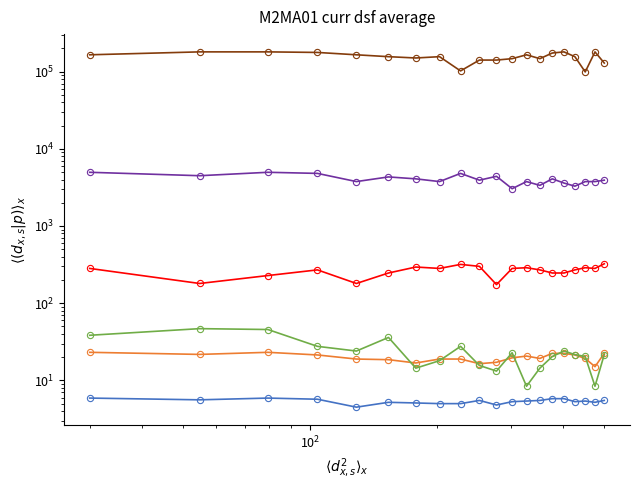

The col_22 series shows 9.9 at 7. True or false?

False